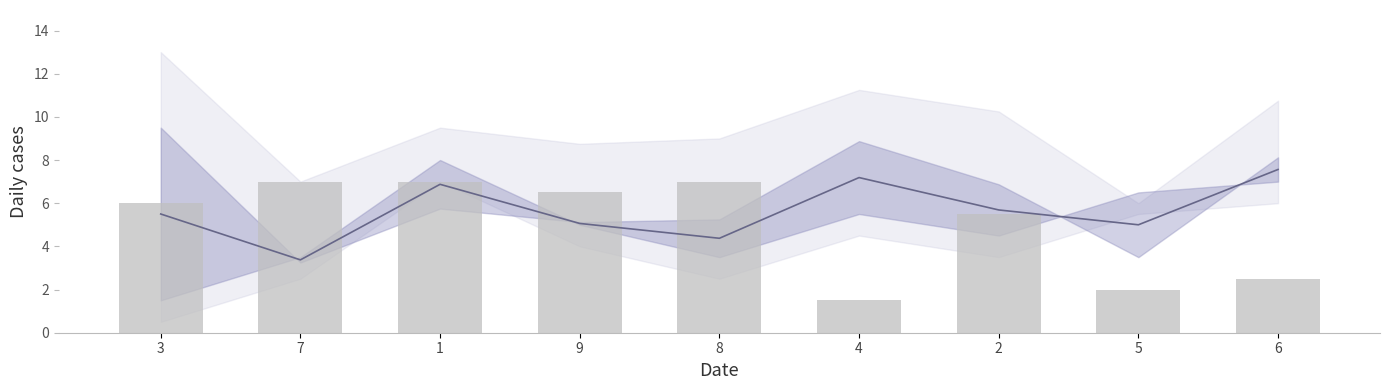

How many groups of bars are there?

9